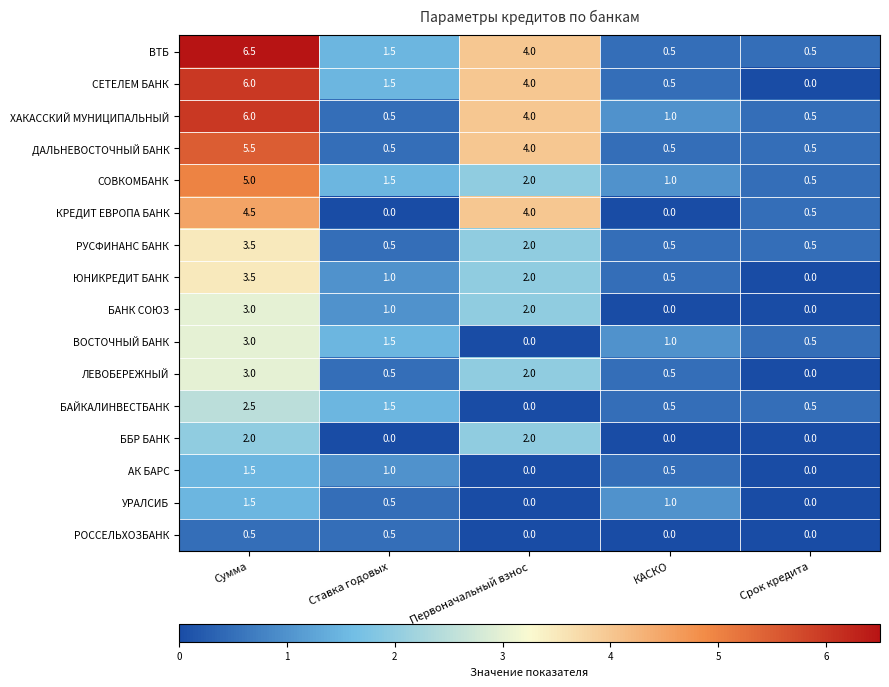

What is the total value across all series at Первоначальный взнос?

32.0